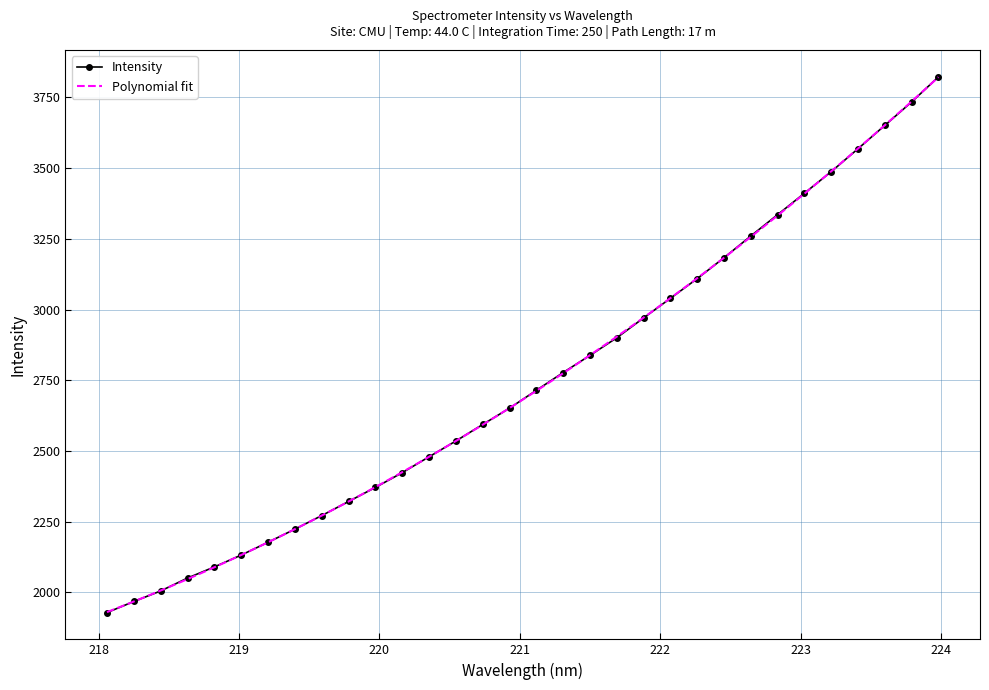

Reading right to left, extract all data points from this chart.

3822.9	3734.2	3651.4	3569.0	3487.8	3411.6	3335.7	3260.3	3183.4	3109.6	3039.9	2970.6	2900.4	2838.0	2777.3	2714.4	2651.4	2593.7	2535.3	2479.4	2423.2	2371.1	2321.3	2271.4	2223.4	2177.1	2131.8	2090.0	2050.5	2004.9	1967.6	1928.4